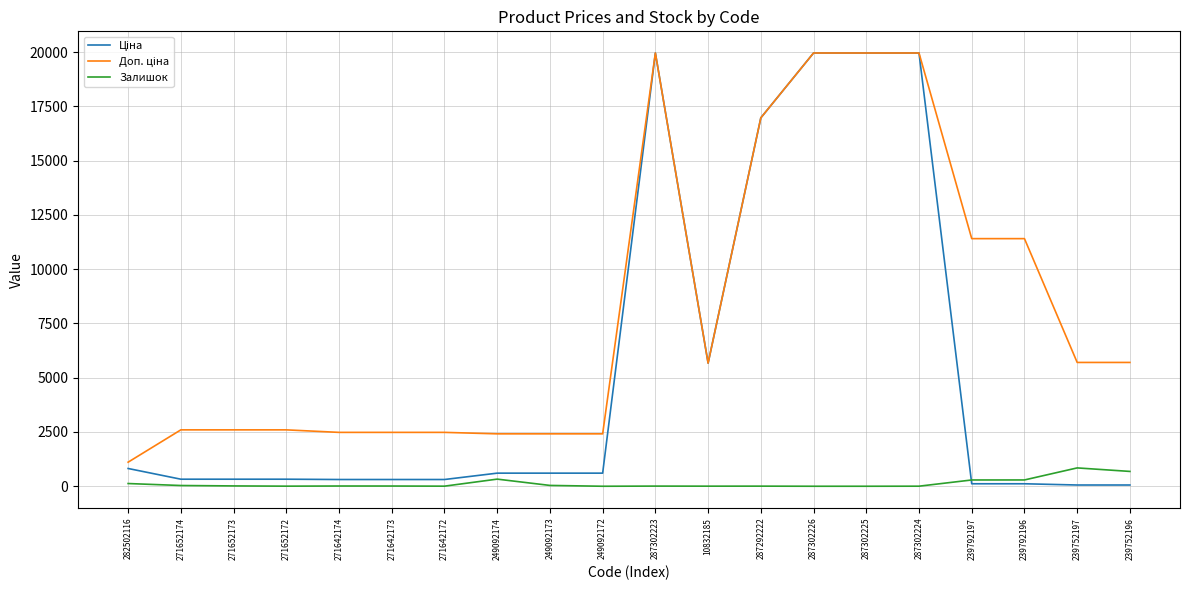

What is the total value across all series at 249092172?

3018.6